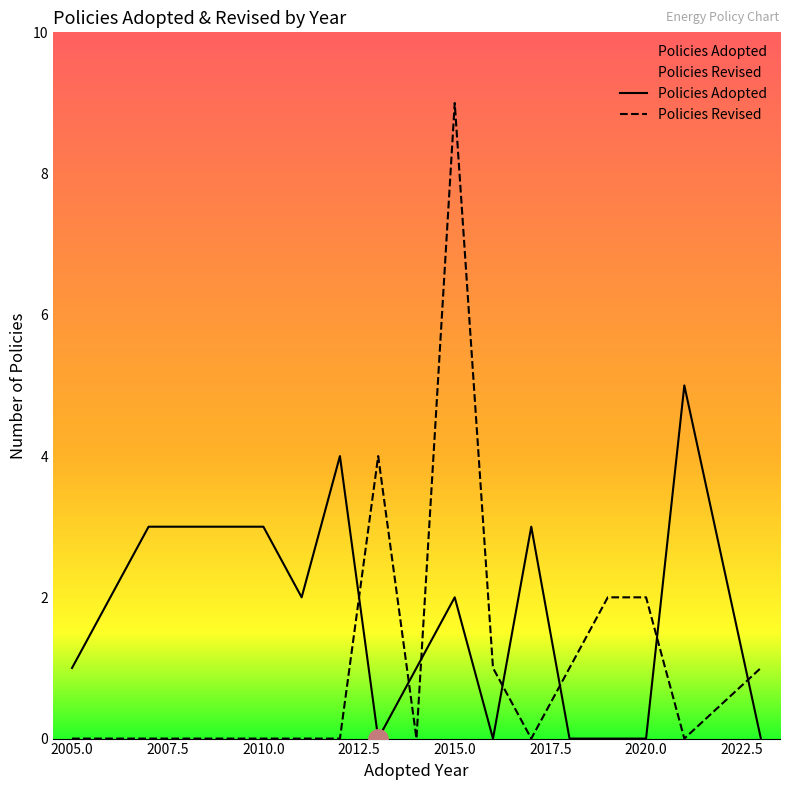

What is the difference between the maximum and minimum values in the Policies Revised series?

9